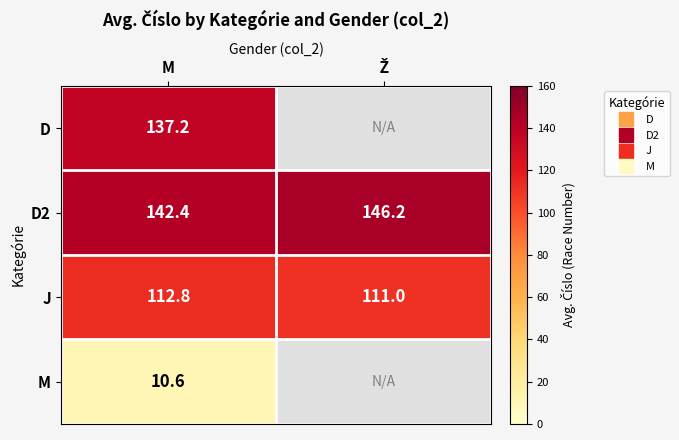

The D2 series shows 187.2 at M. True or false?

False